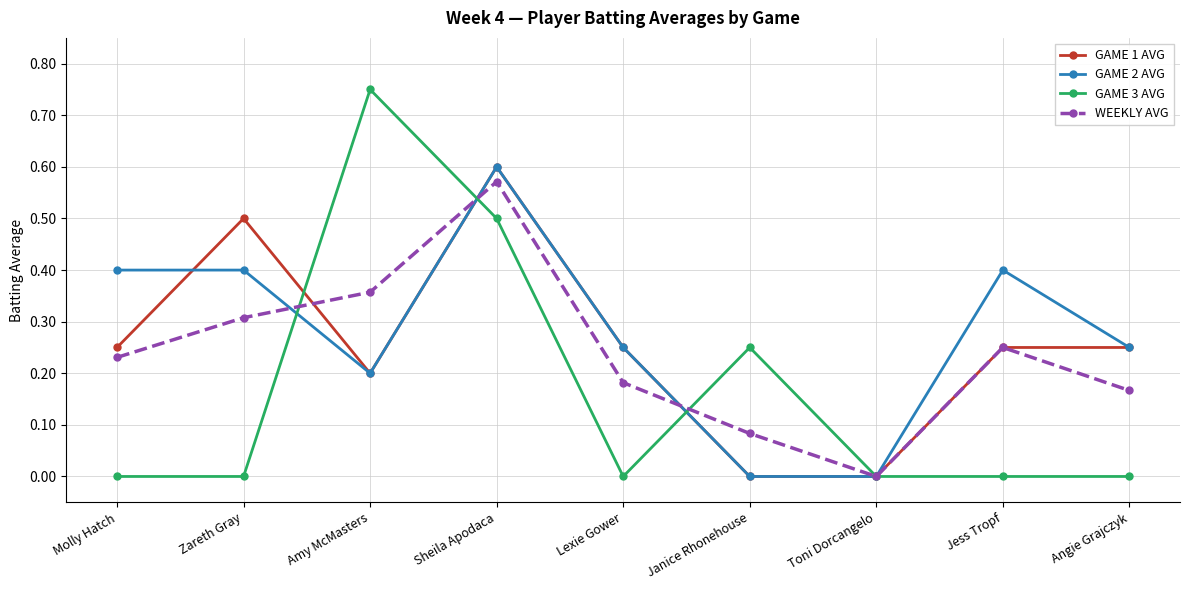

The value of GAME 1 AVG at Angie Grajczyk is 0.2. True or false?

True